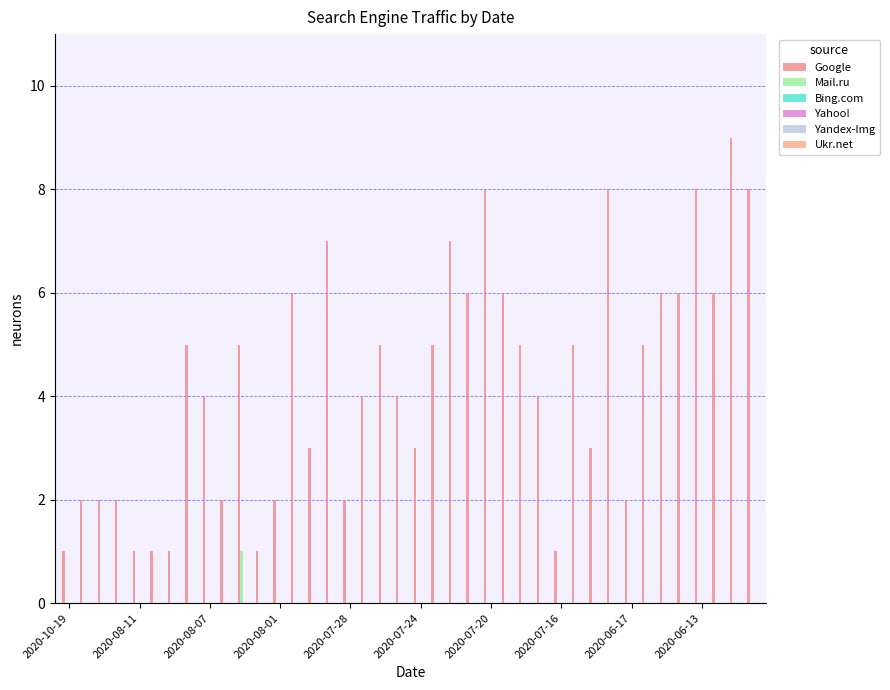

Count the number of data series in this chart.

2